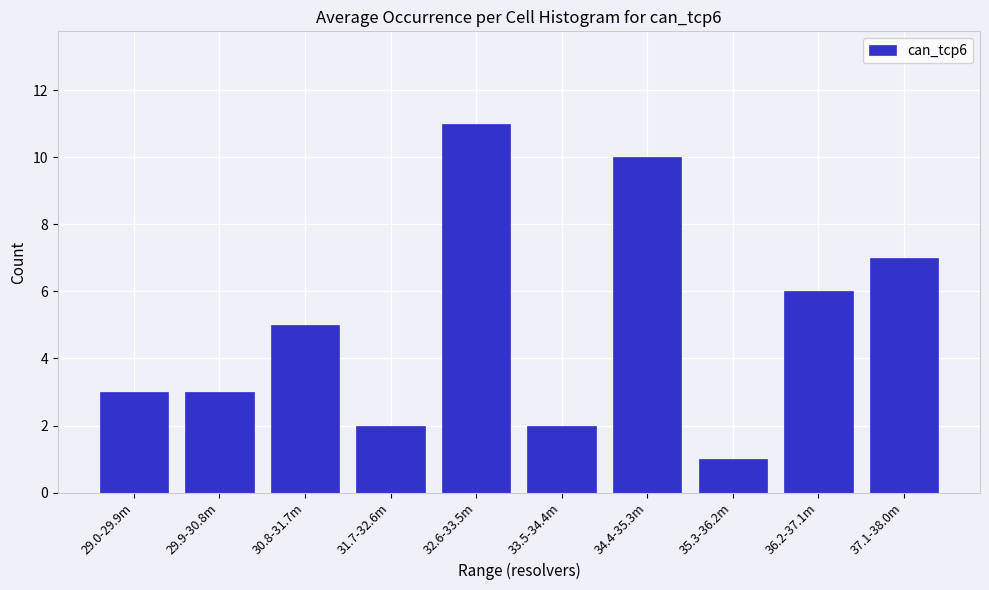

Reading right to left, what are all the values shown in this chart?

7	6	1	10	2	11	2	5	3	3